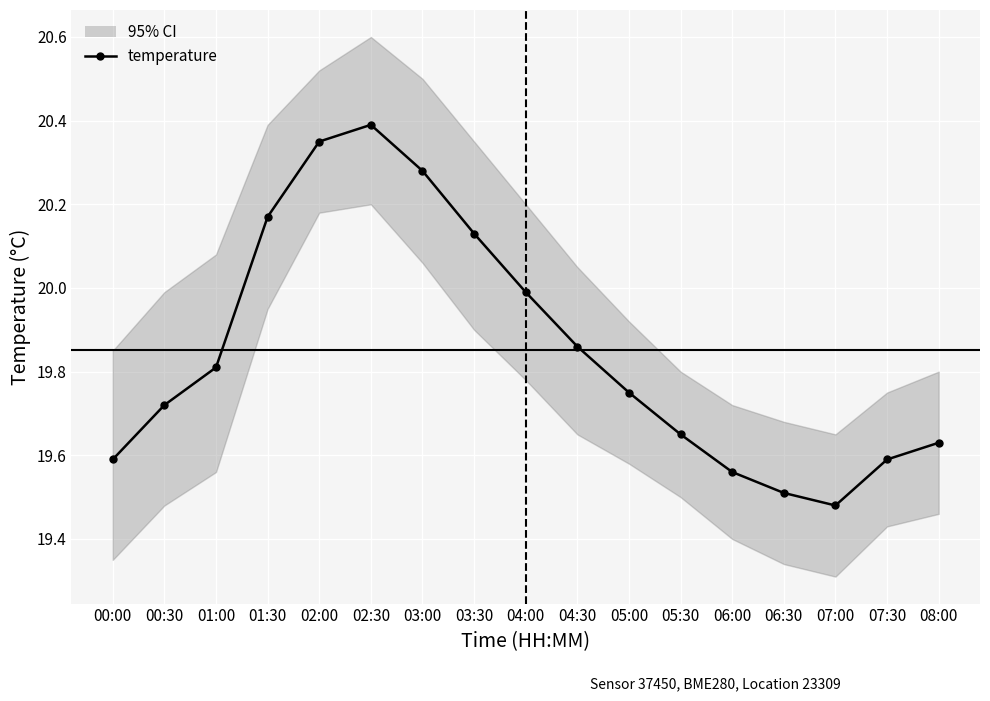

List the labels in order of value, smallest first.

07:00, 06:30, 06:00, 00:00, 07:30, 08:00, 05:30, 00:30, 05:00, 01:00, 04:30, 04:00, 03:30, 01:30, 03:00, 02:00, 02:30